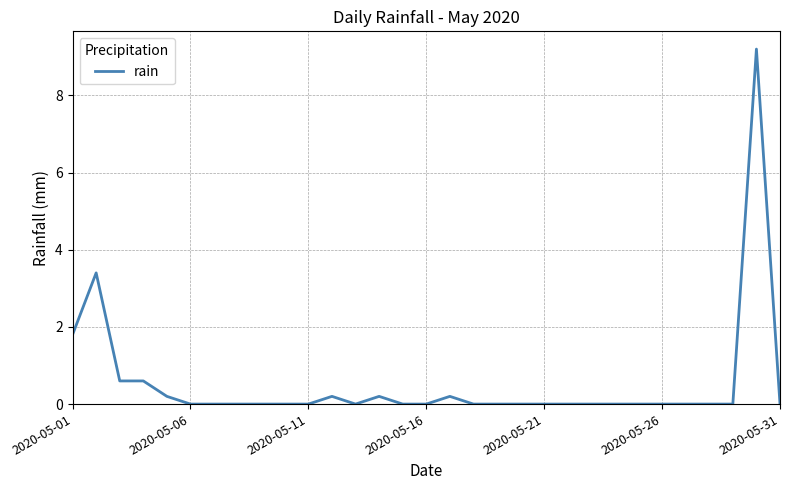

What is the maximum value shown in the chart?

9.2